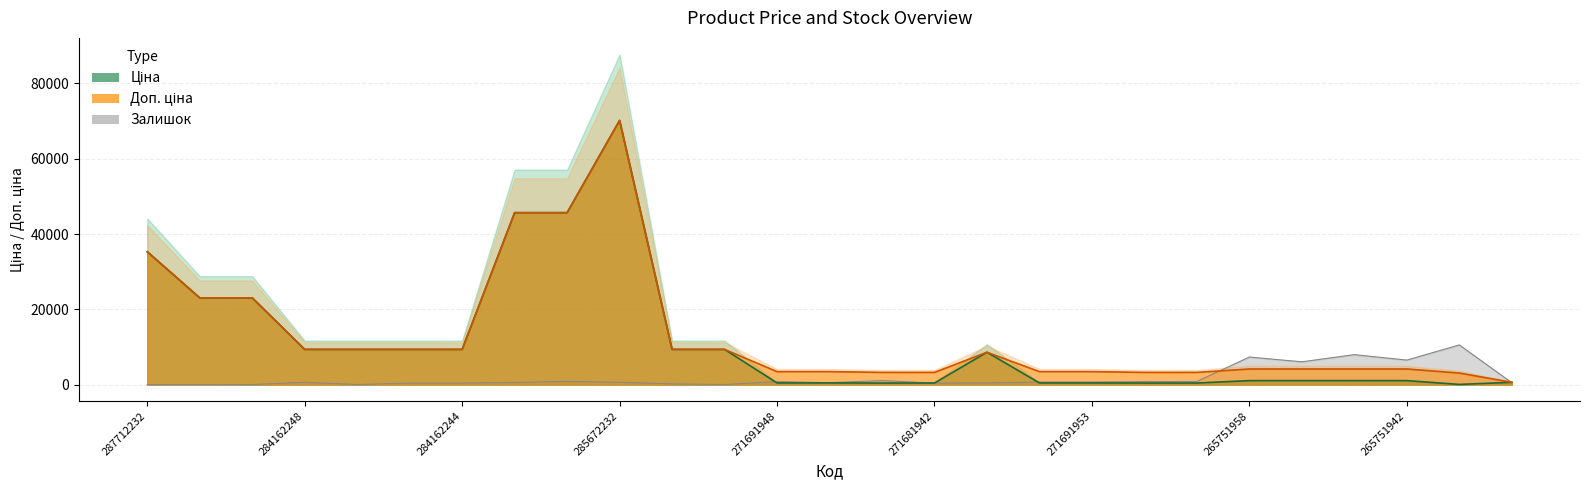

Between 287692231 and 265751958, which series saw the biggest shift?

Ціна